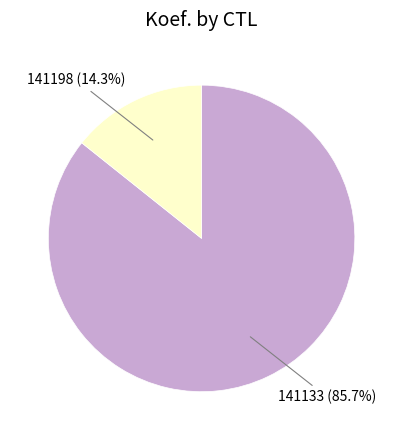

Is there any slice that represents more than half of the pie?

Yes